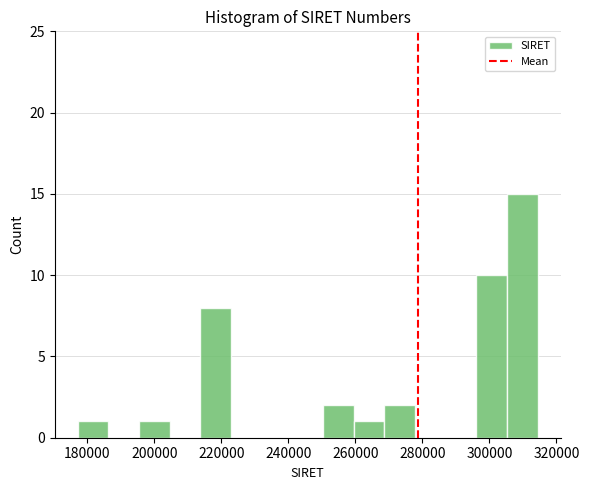

How tall is the bar that spans 306000 to 314000 on the x-axis? Neither the bar edges nor the heights are printed on the chart, so give them approximately, as read against the axes.

15